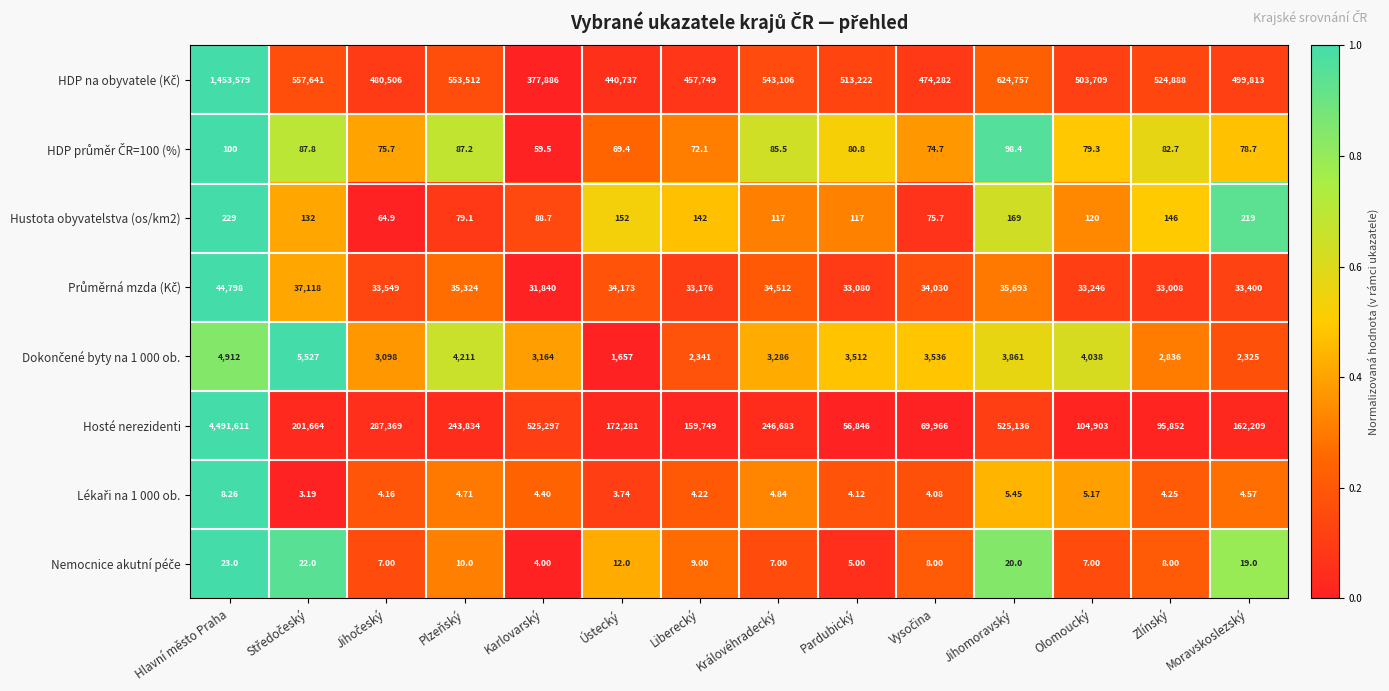

How many distinct data groups are displayed?

8